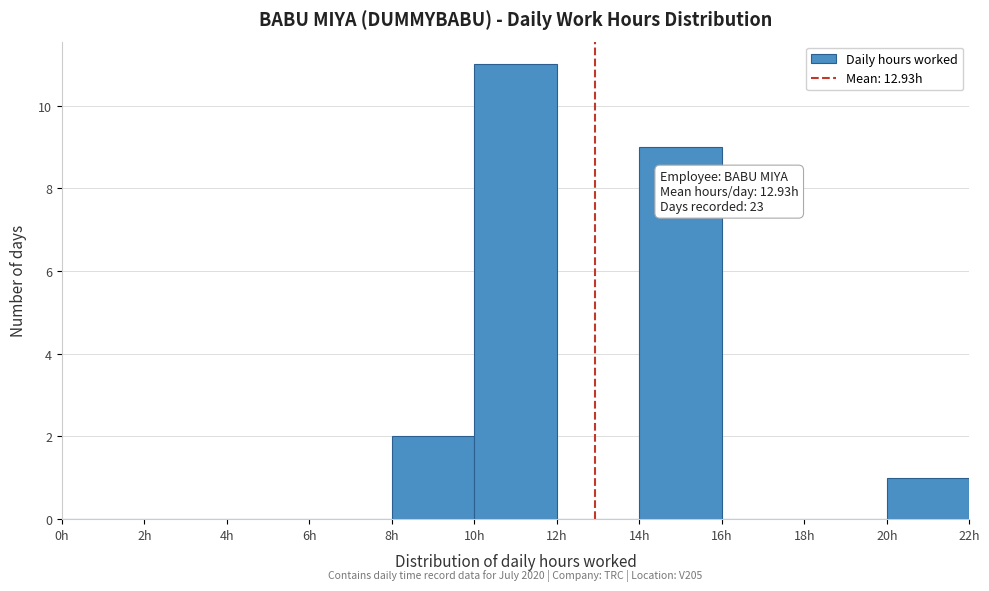

Over which range of the x-axis is the bar tallest?

10 to 12